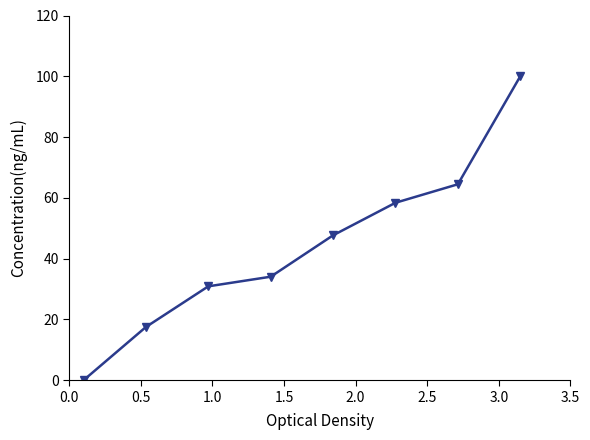

What is the difference between the second highest and second lowest values?

47.0